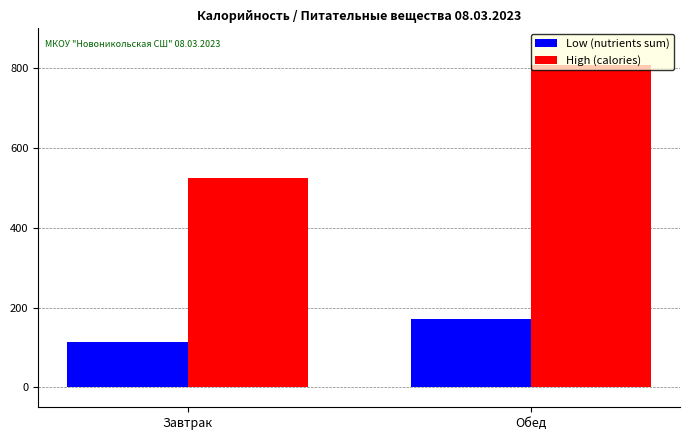

What is the difference between the maximum and minimum values in the High (calories) series?

283